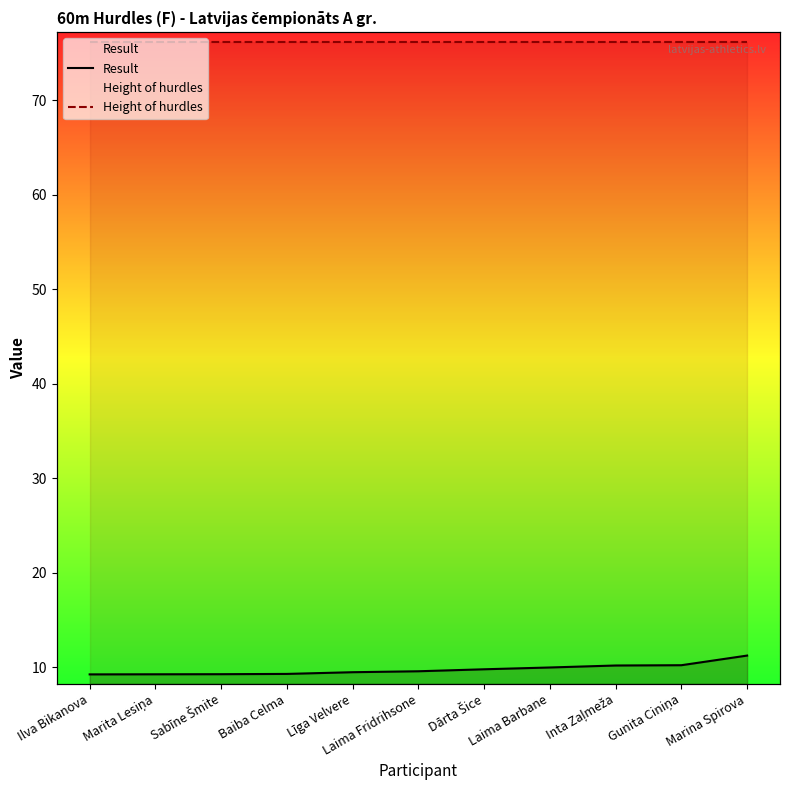

What is the value of the Result point at the 4th from the left?

9.3